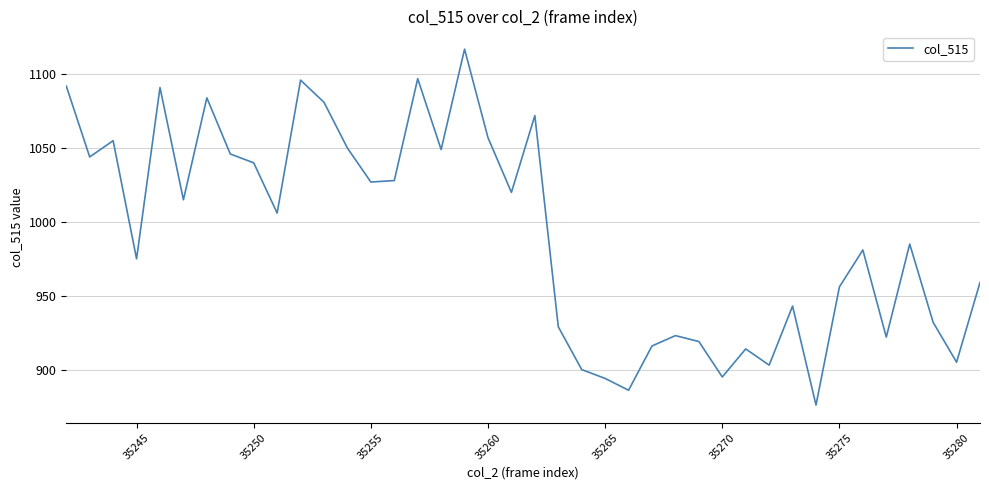

What is the maximum value shown in the chart?

1117